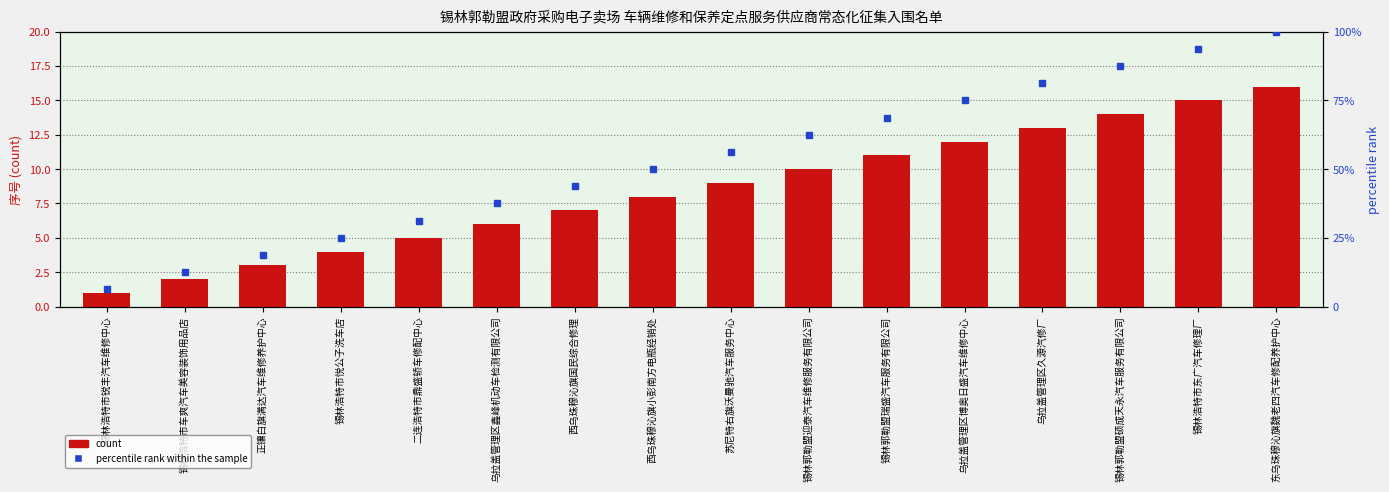

How many groups of bars are there?

16